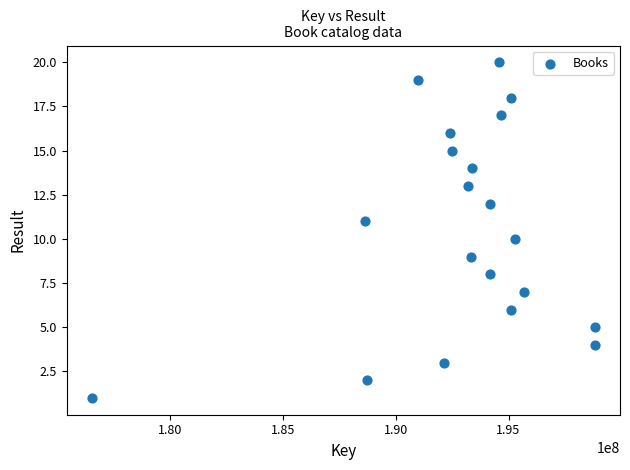

What is the range of Y values (max minus min)?

19